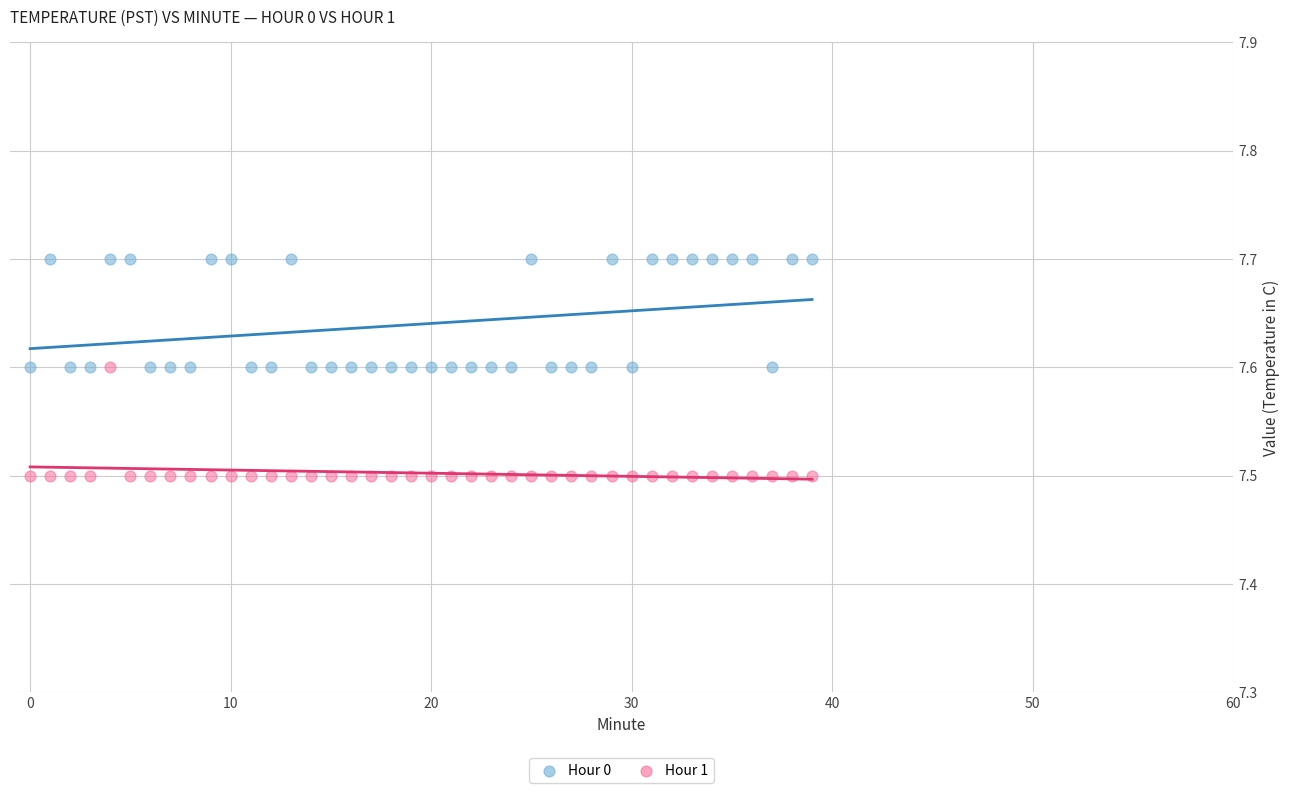

Which series reaches the minimum Y coordinate?

Hour 1